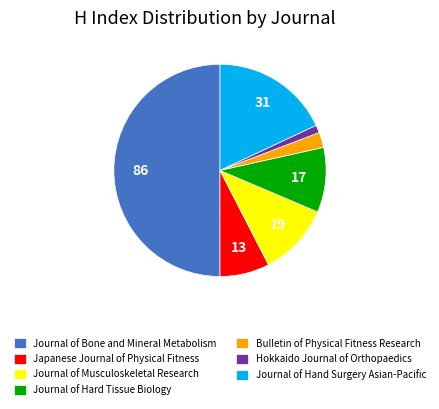

How many segments does this pie chart have?

7